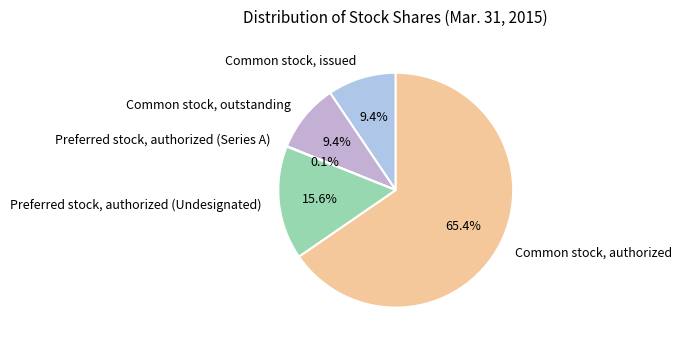

Which has a higher value, Common stock, outstanding or Common stock, authorized?

Common stock, authorized